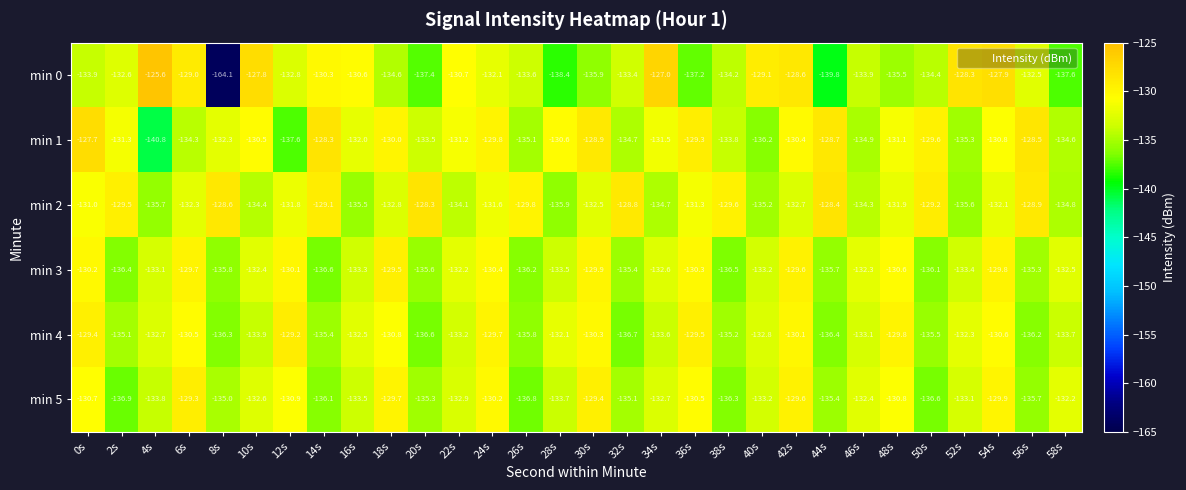

Which category has the highest value across all series?

4s